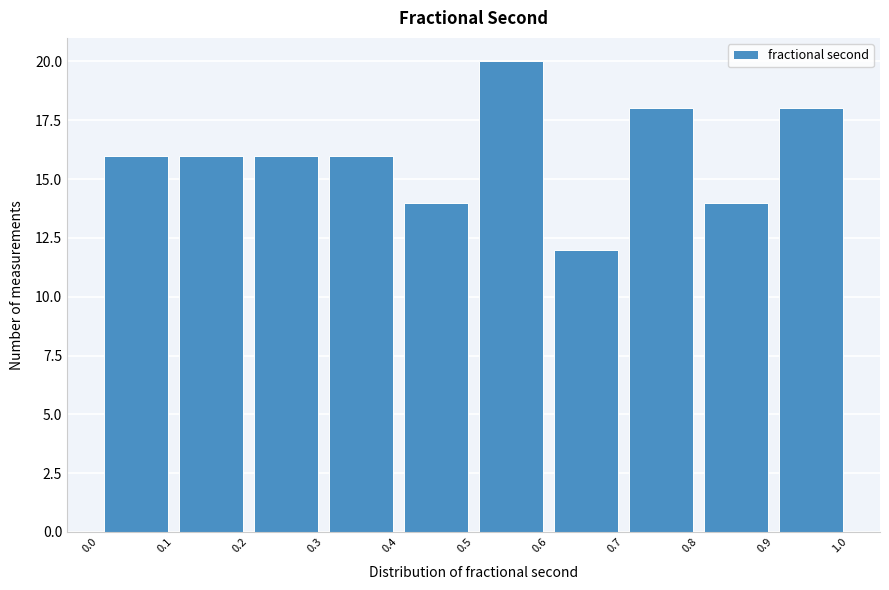

Which range on the x-axis has the tallest bar?

0.5 to 0.6